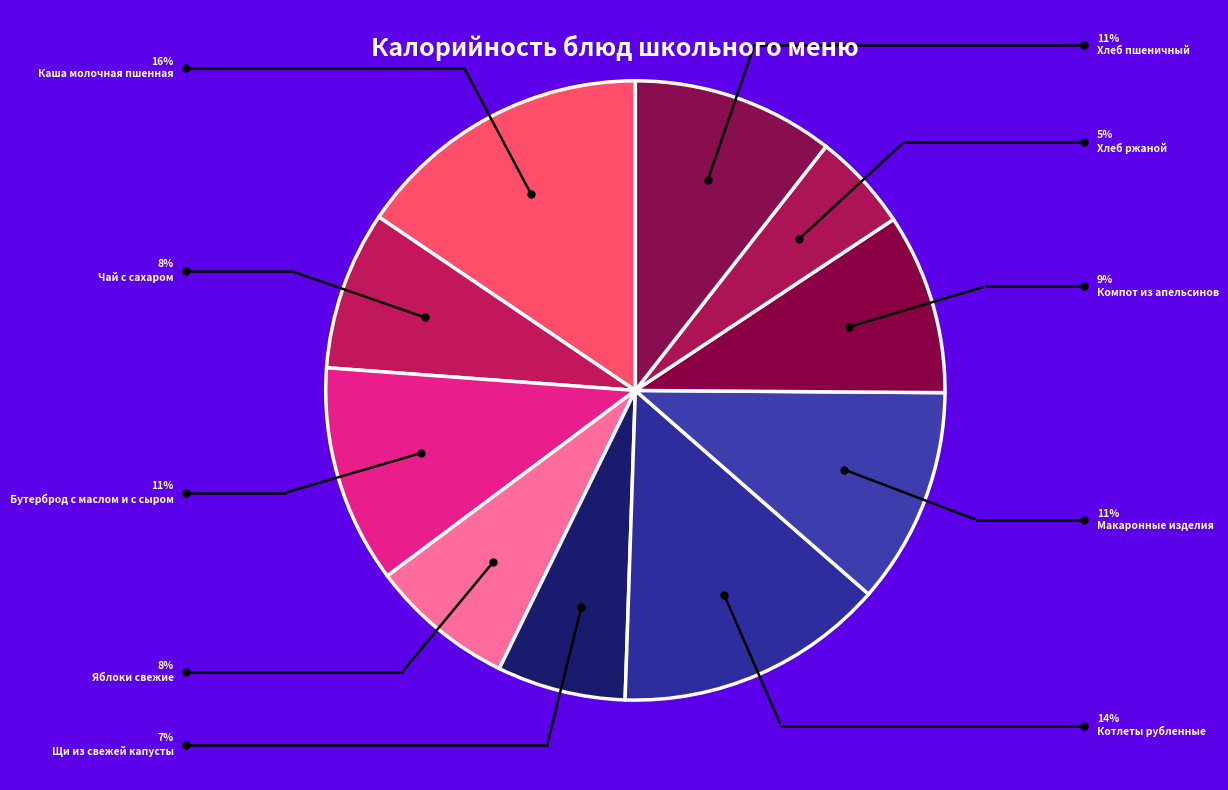

How many slices are in this pie chart?

10